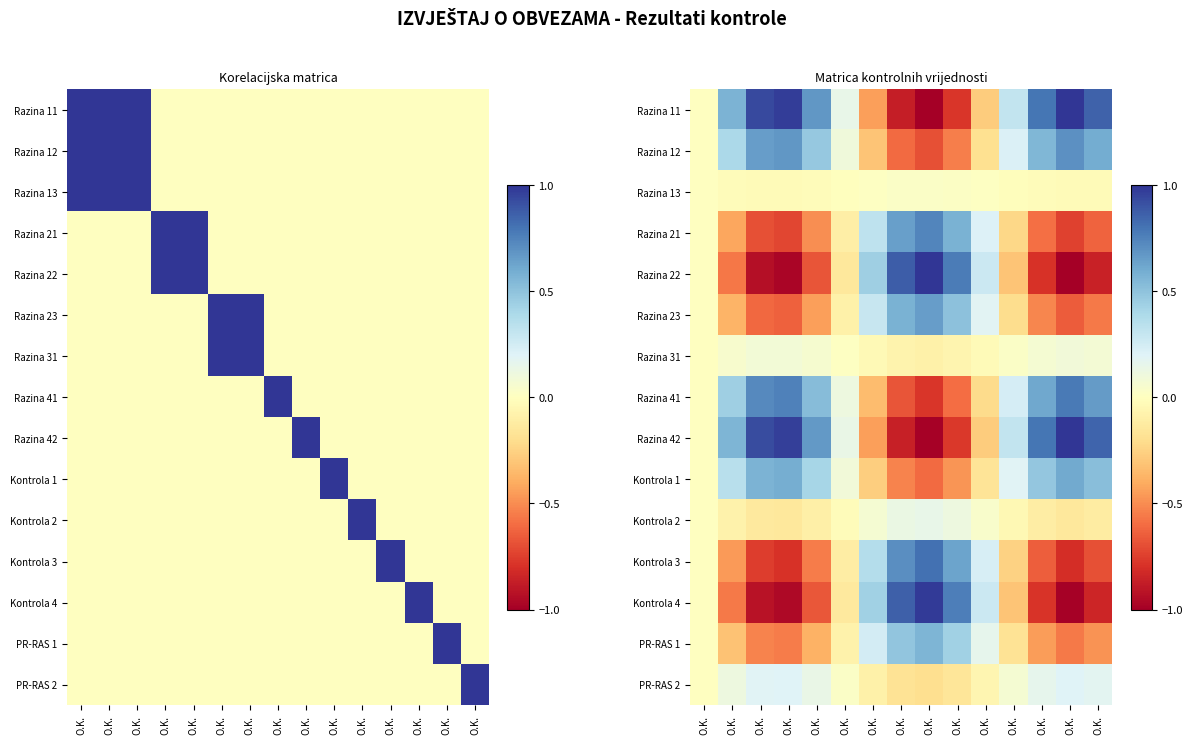

At which label does Kontrola 1 first exceed 0?

O.K.